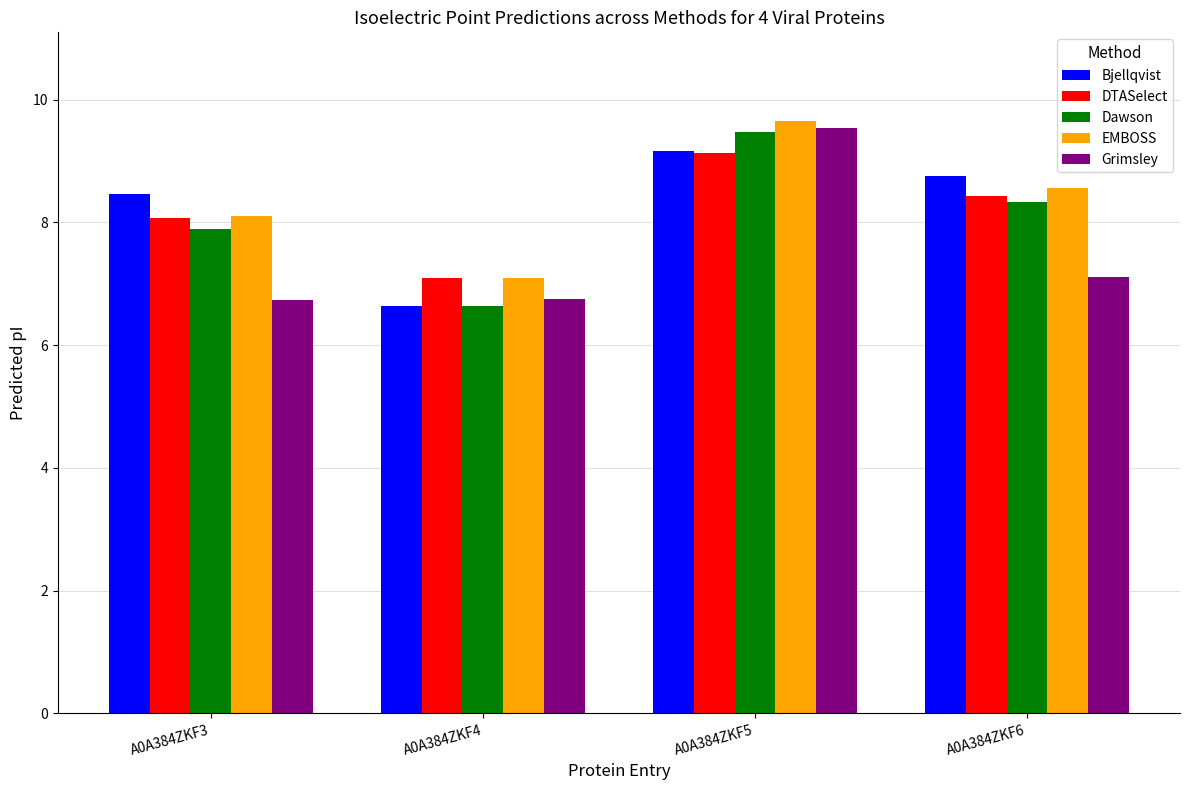

What is the total value across all series at A0A384ZKF5?

47.0